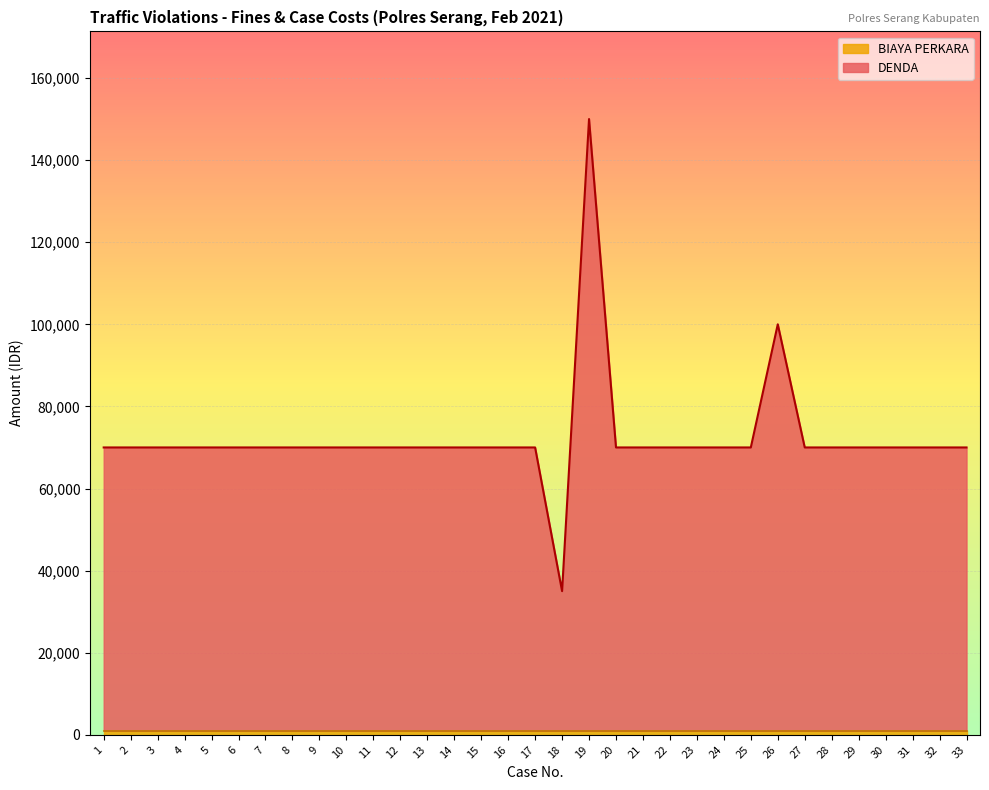

What is the greatest value displayed?

150000